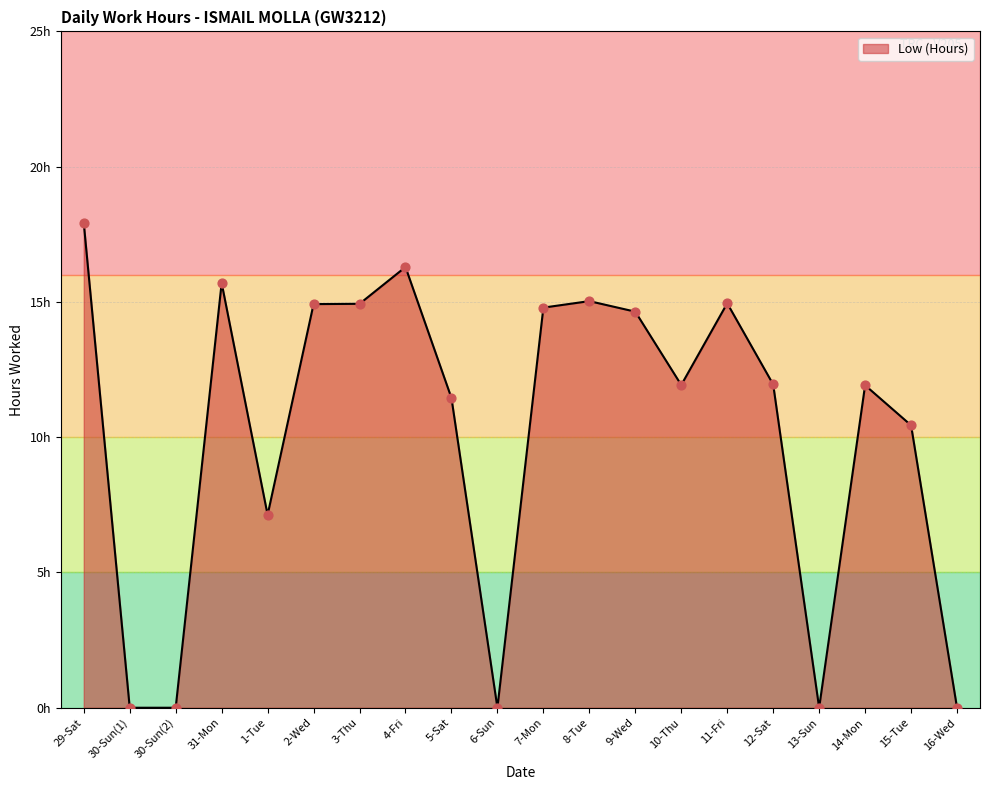

Is this an area chart (filled region under the line)?

Yes